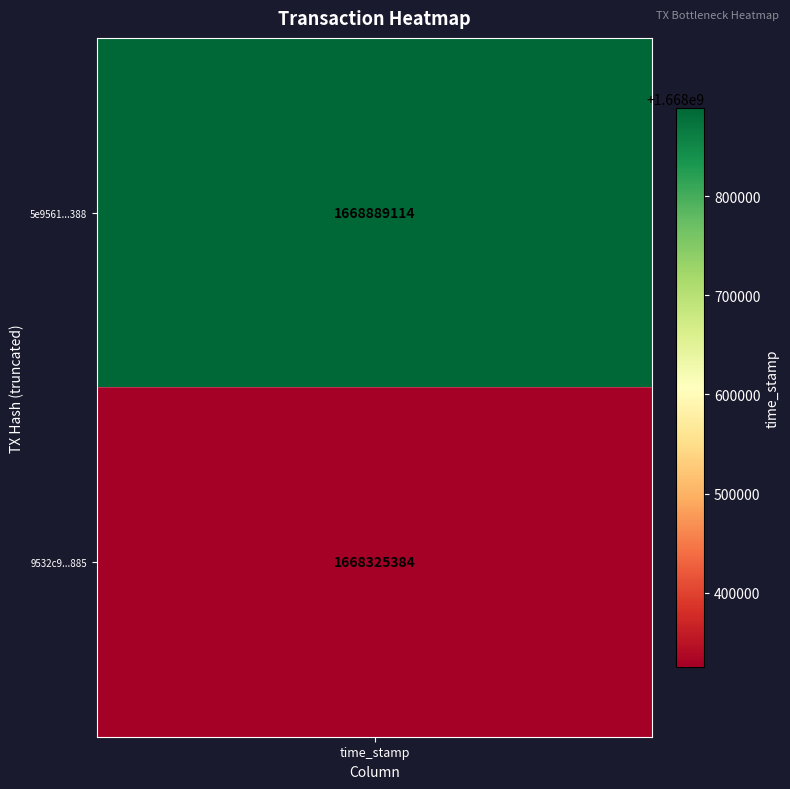

The value of 5e9561970c8953e8487bcb7d3390baf4249a388 at 0 is -1.7. True or false?

False